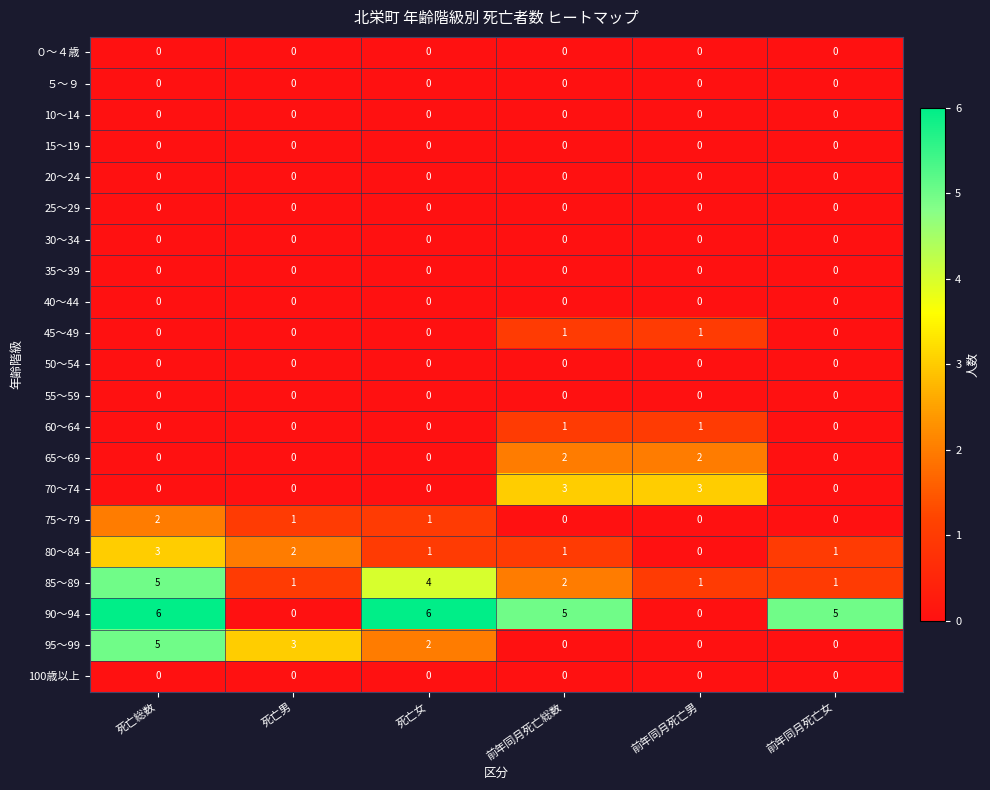

What is the greatest value displayed?

6